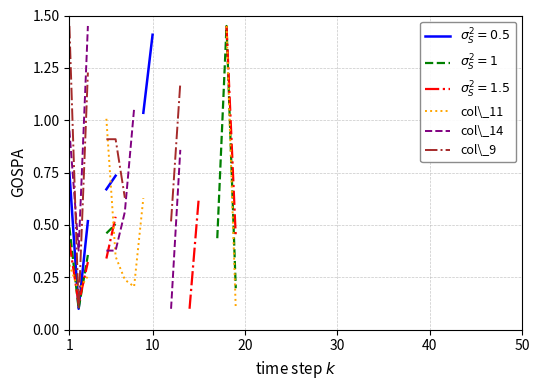

The col\_9 series shows 0.5 at 1. True or false?

False